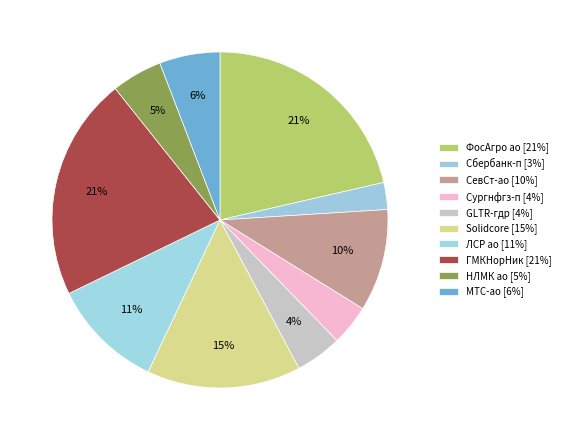

Count the number of slices in the pie.

10